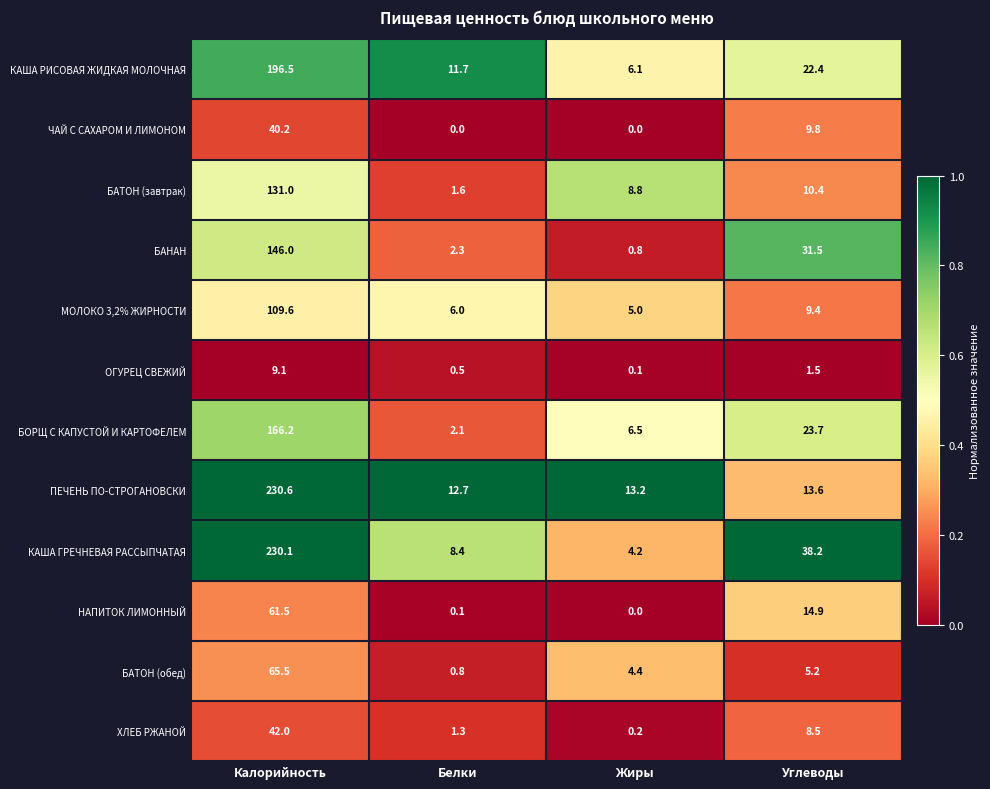

The НАПИТОК ЛИМОННЫЙ series shows 34.3 at Жиры. True or false?

False